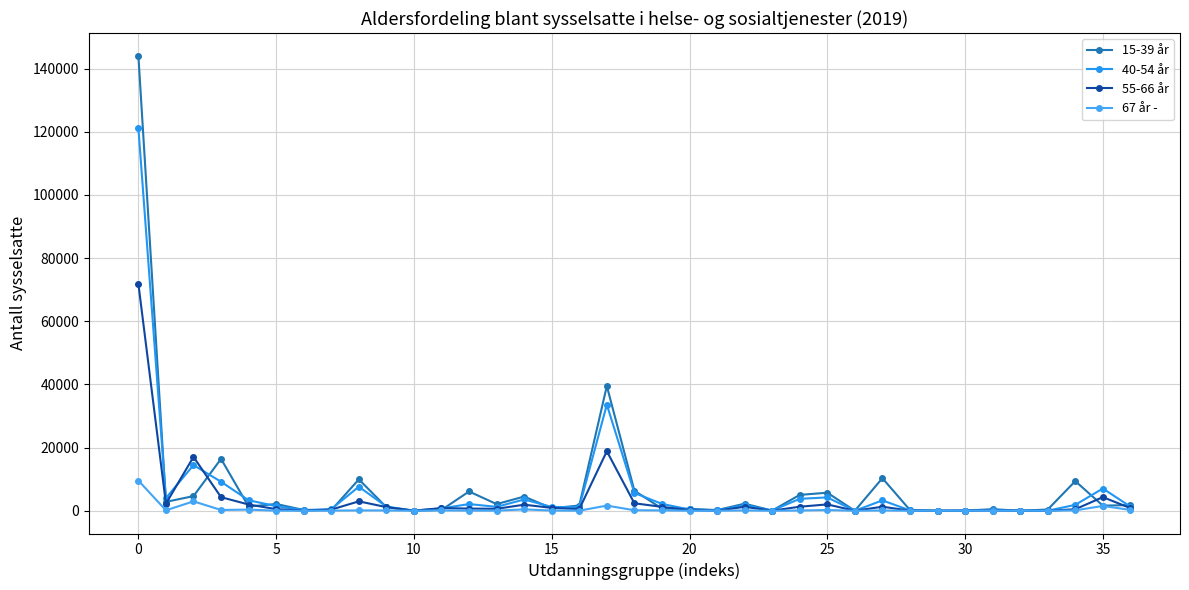

What is the average value of the 15-39 år series?

7647